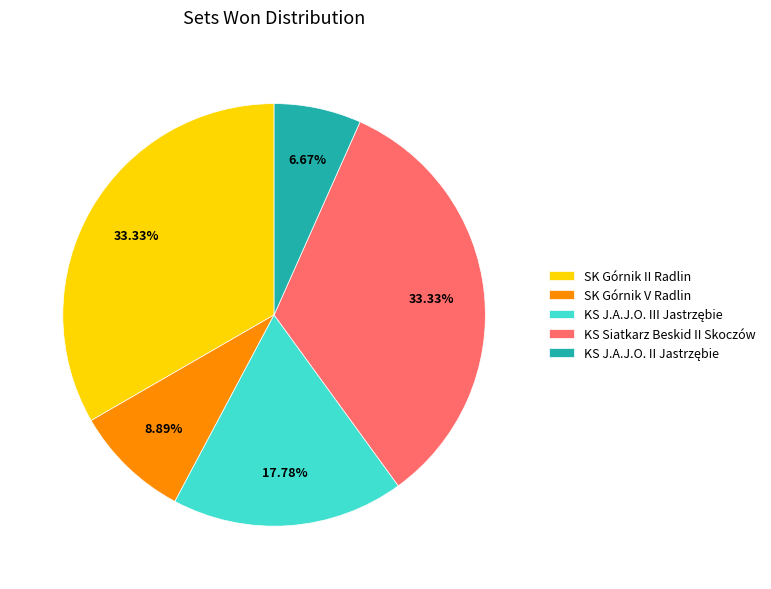

How many segments does this pie chart have?

5